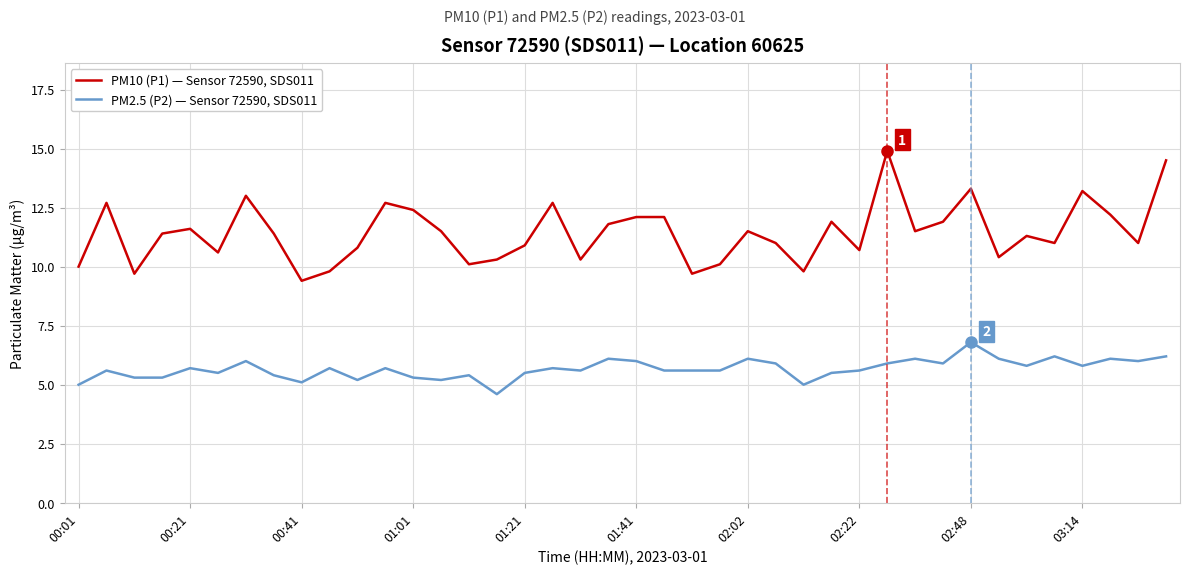

Rank the series by their average value, from highest to lowest.

PM10 (P1) — Sensor 72590, SDS011, PM2.5 (P2) — Sensor 72590, SDS011